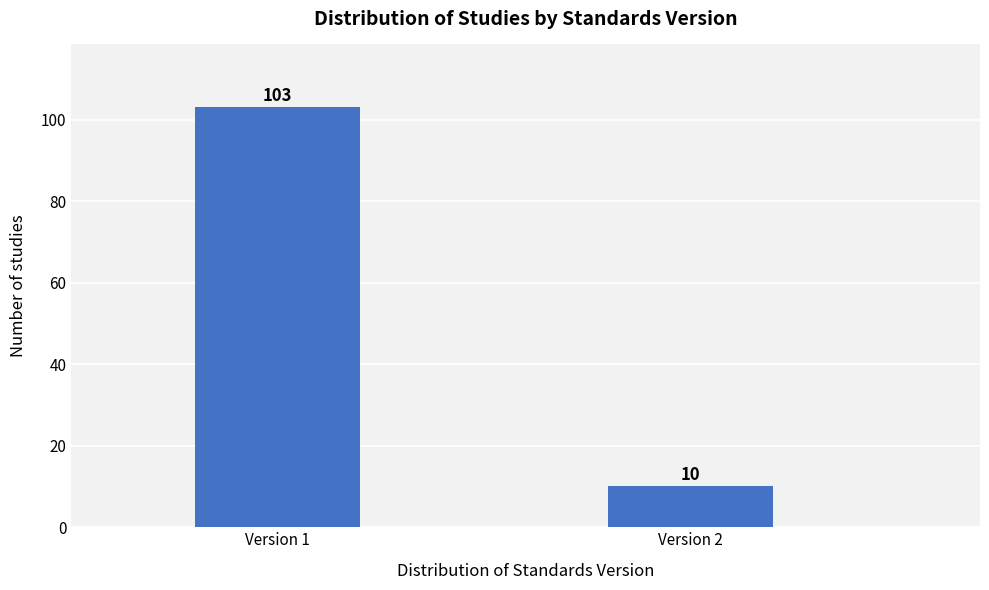

Reading left to right, extract all data points from this chart.

Version 1=103	Version 2=10